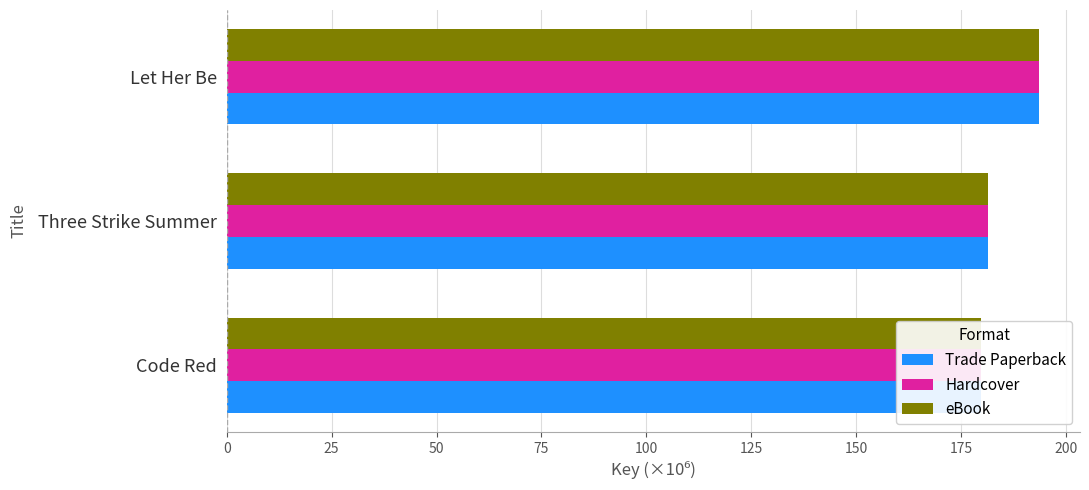

What is the difference between the maximum and minimum values in the eBook series?

13.9